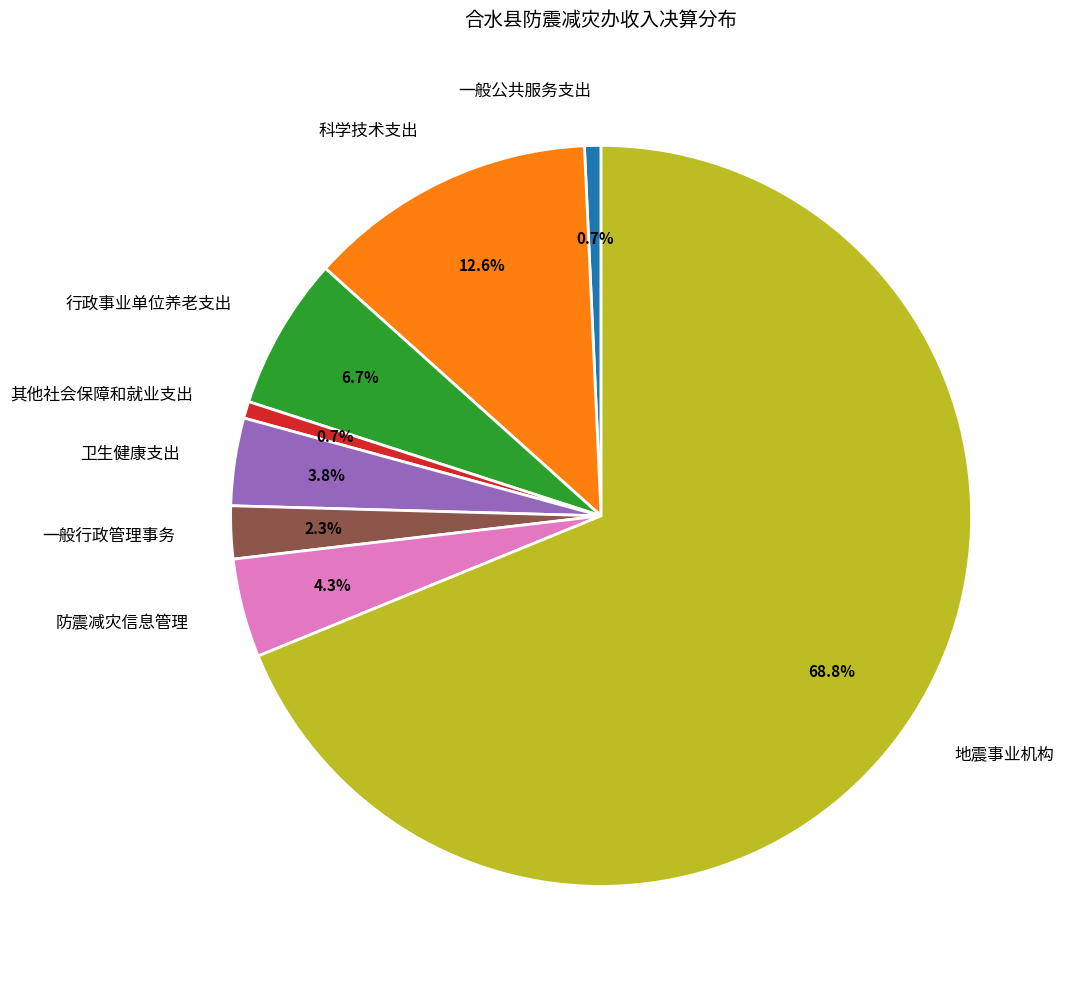

Which category accounts for the majority?

地震事业机构